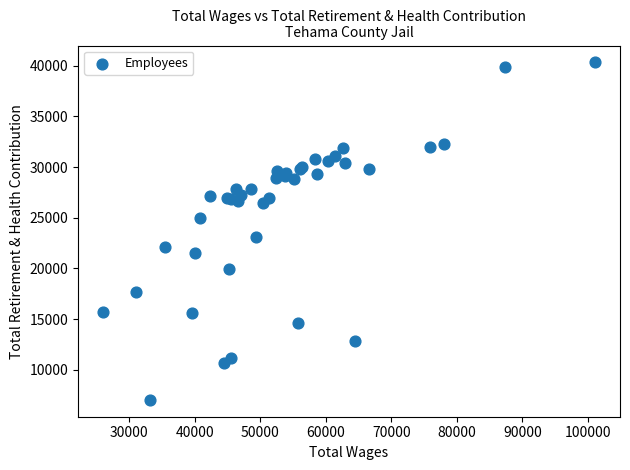

What Y value in the scatter plot is closest to 23681?

23111